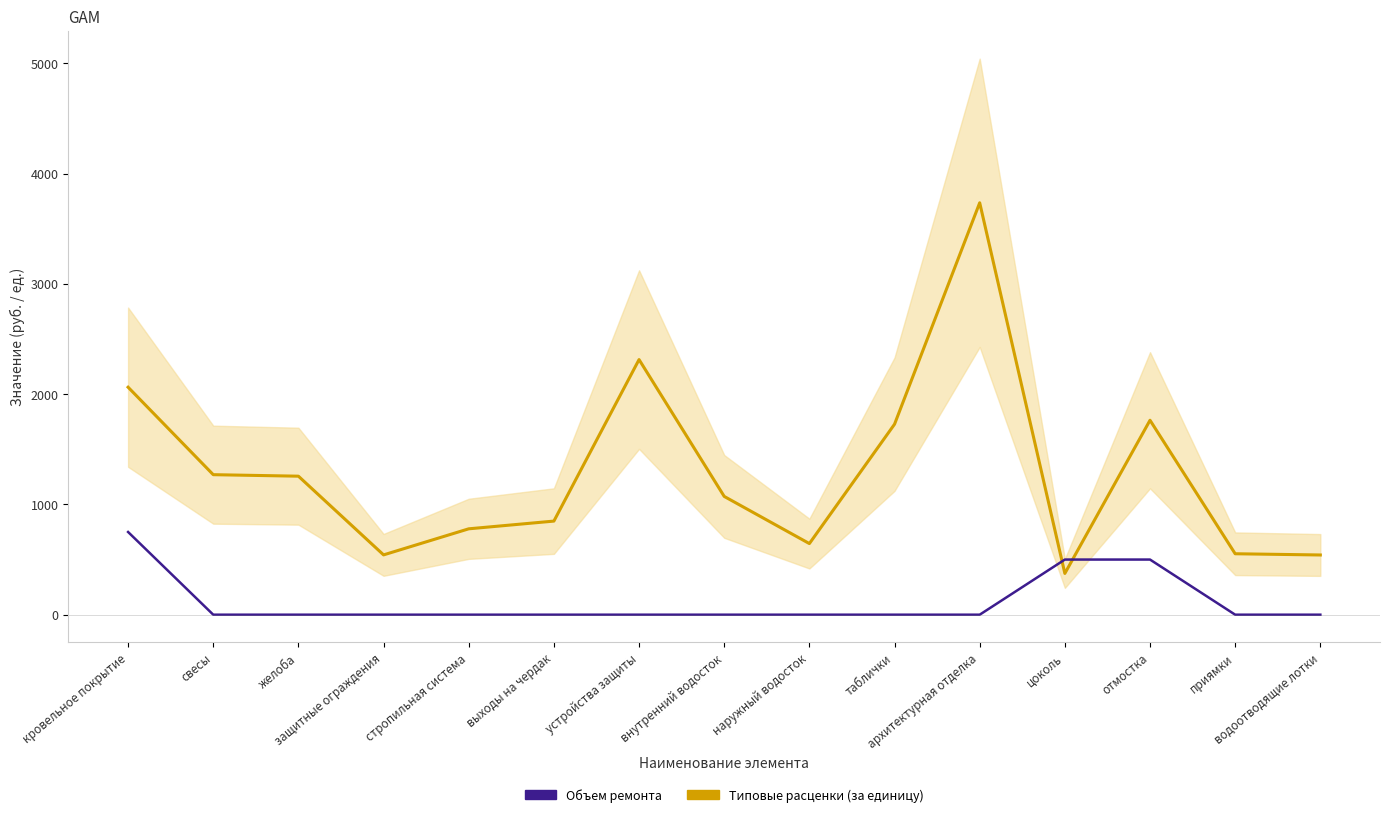

What is the spread (max minus min) of values at стропильная система?

778.8